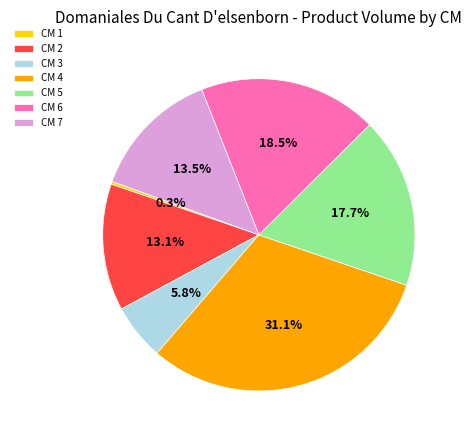

What percentage is NOT represented by CM 1?

99.7%